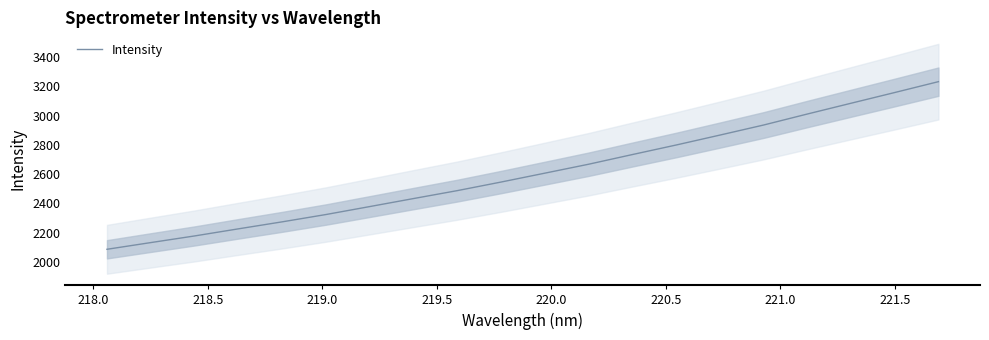

How many values are below 2607?

10